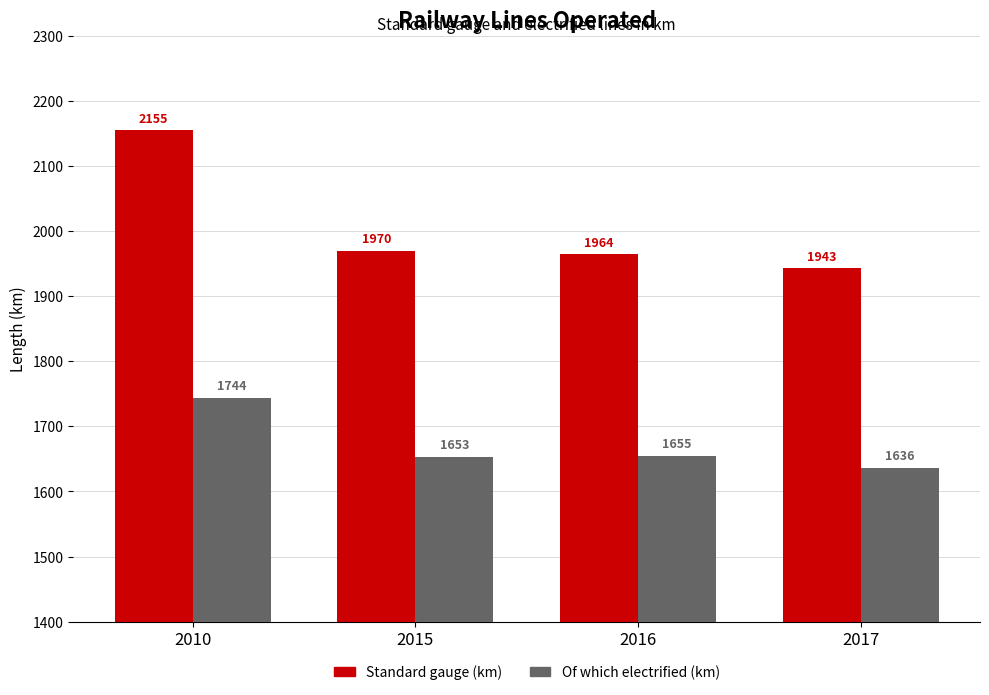

Where is Of which electrified (km) nearest to the value 1690?

2016